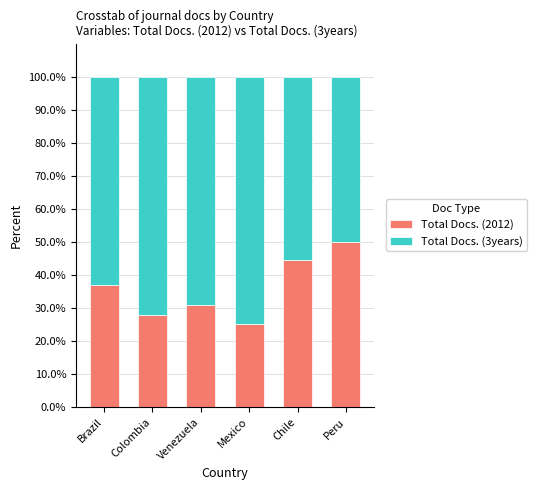

At which label does Total Docs. (2012) reach its minimum?

Mexico